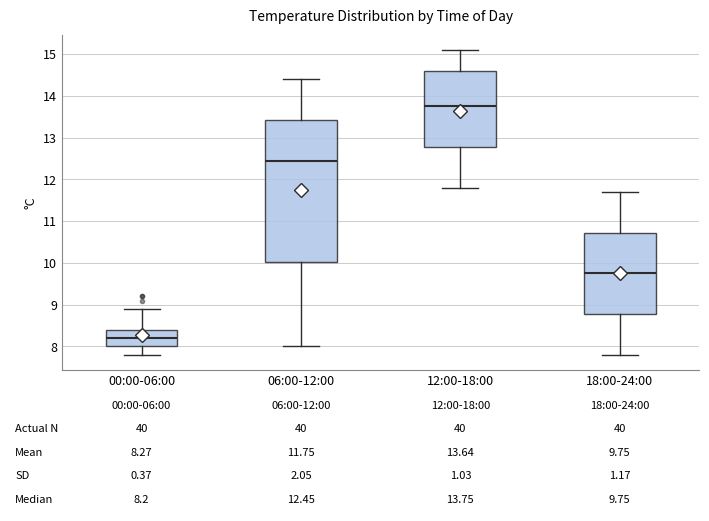

Which box's median line is the highest?

12:00-18:00